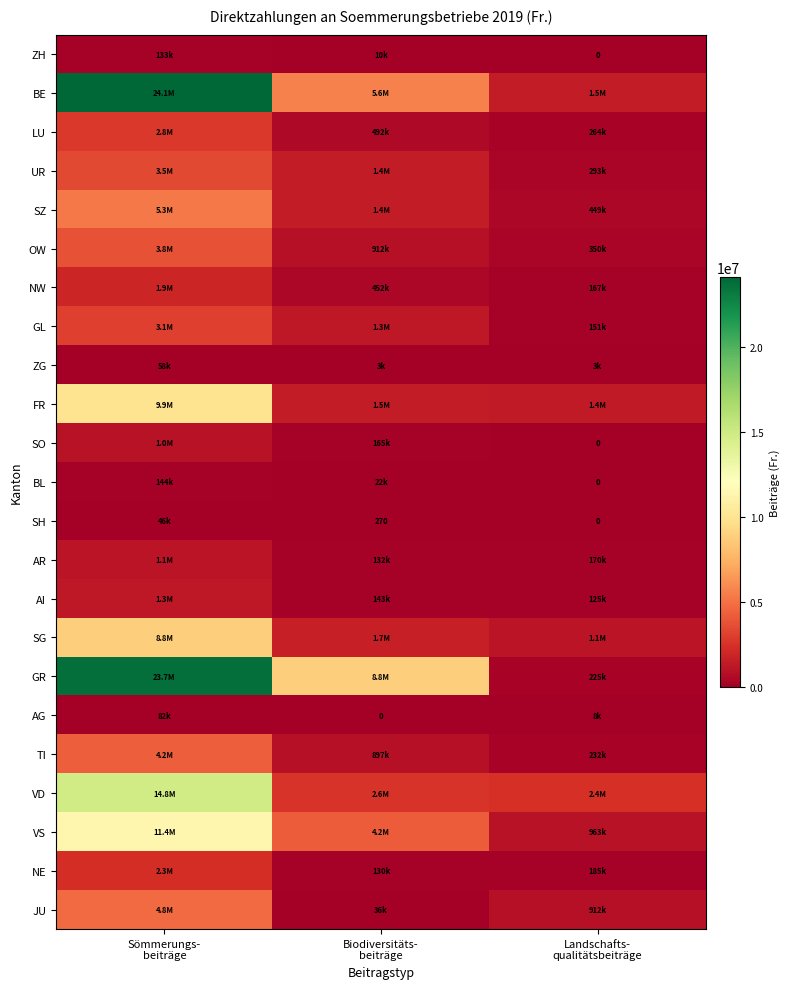

Count the number of categories in the chart.

3